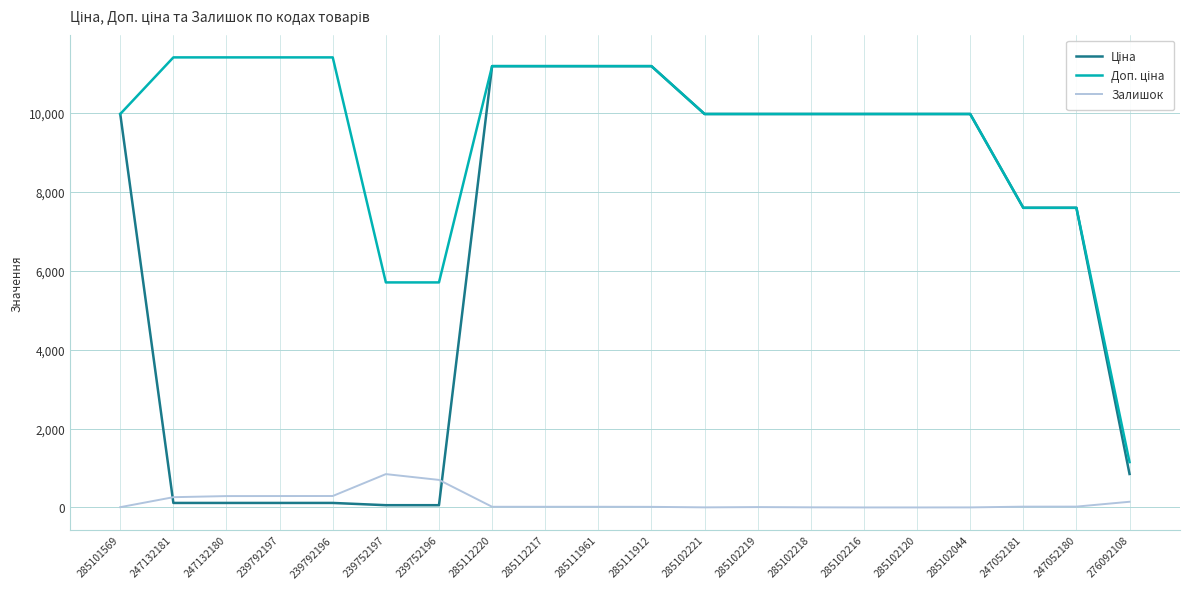

At how many categories does at least one series exceed 7699?

15